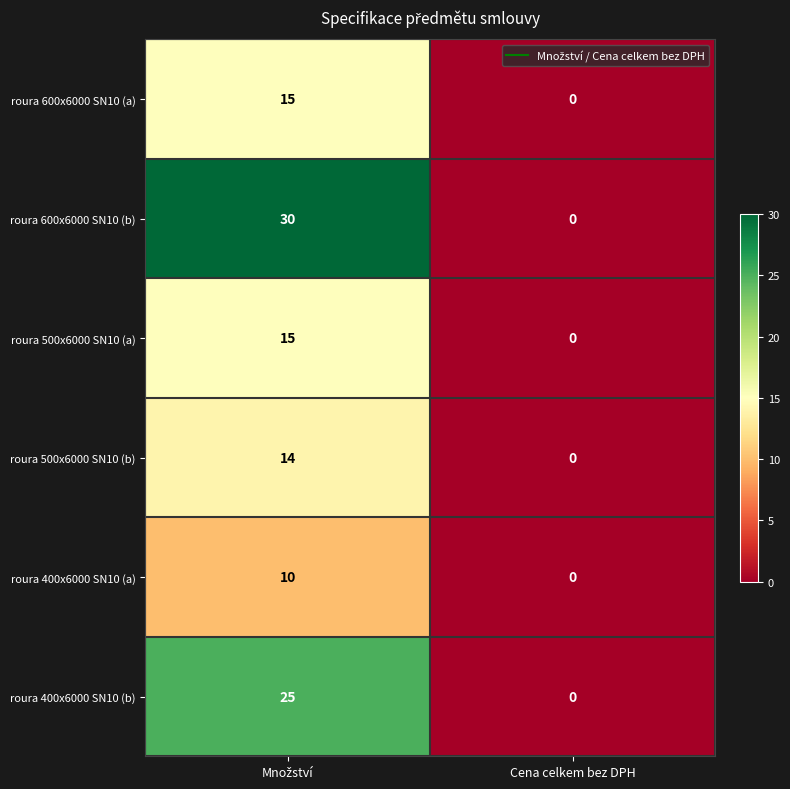

Reading right to left, what are all the values shown in this chart?

roura 600x6000 SN10 (a): 0	15
roura 600x6000 SN10 (b): 0	30
roura 500x6000 SN10 (a): 0	15
roura 500x6000 SN10 (b): 0	14
roura 400x6000 SN10 (a): 0	10
roura 400x6000 SN10 (b): 0	25